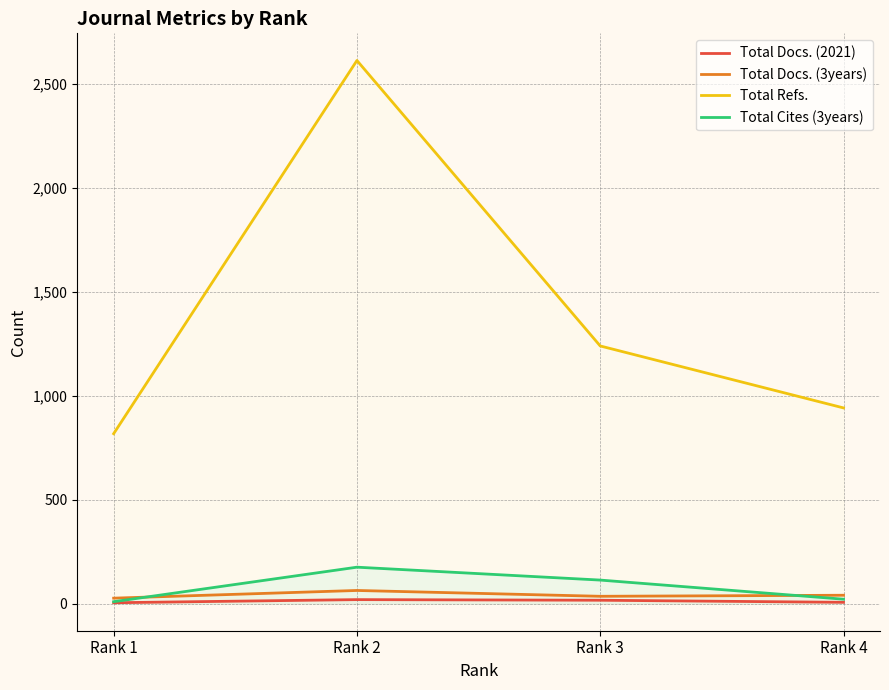

How many interior local peaks does the Total Docs. (2021) series have?

1